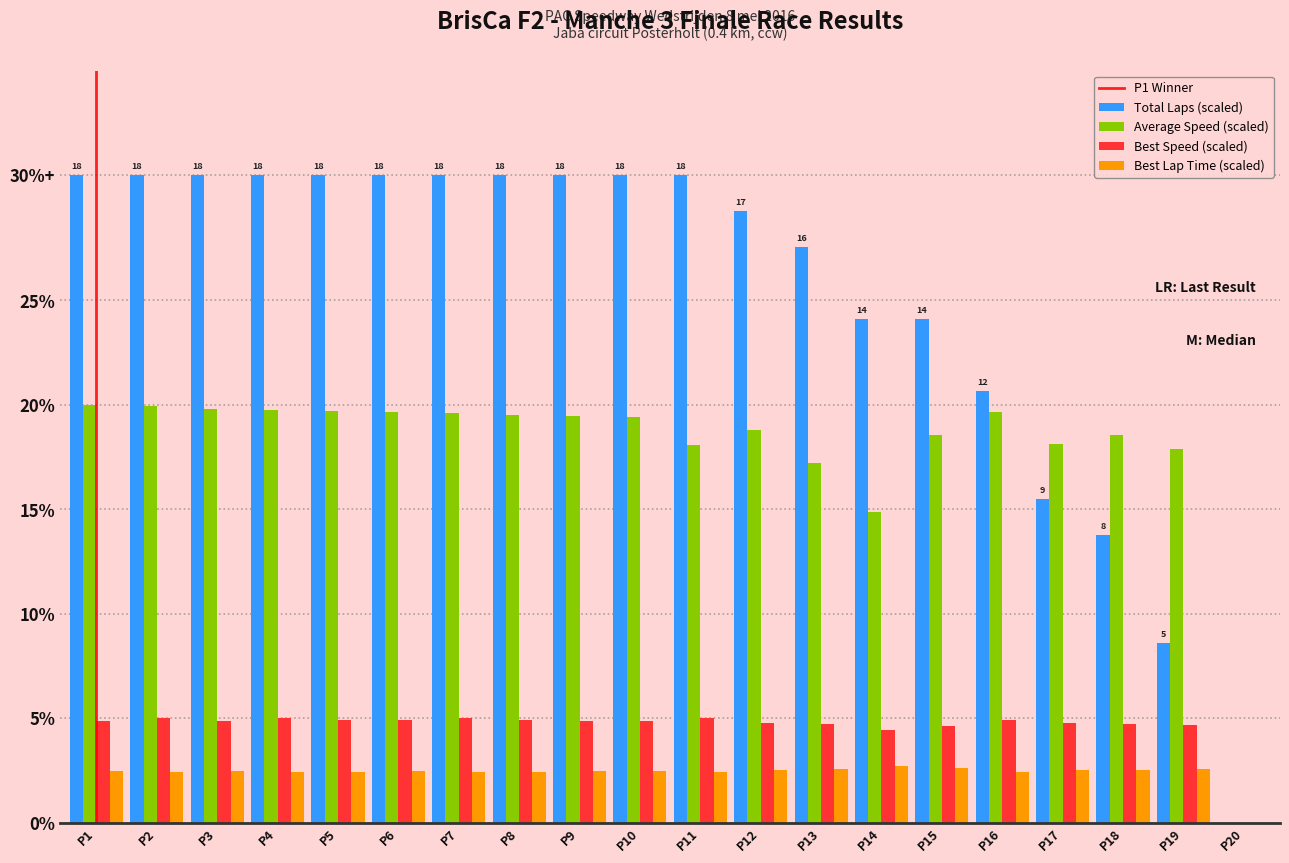

At how many categories does at least one series exceed 14?

19